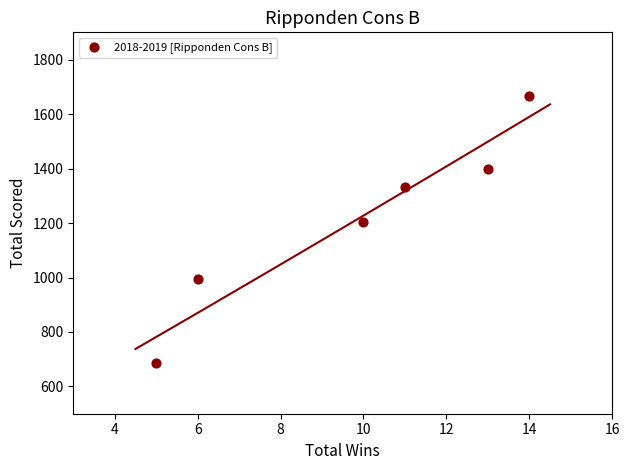

What Y value in the scatter plot is closest to 1177?

1204